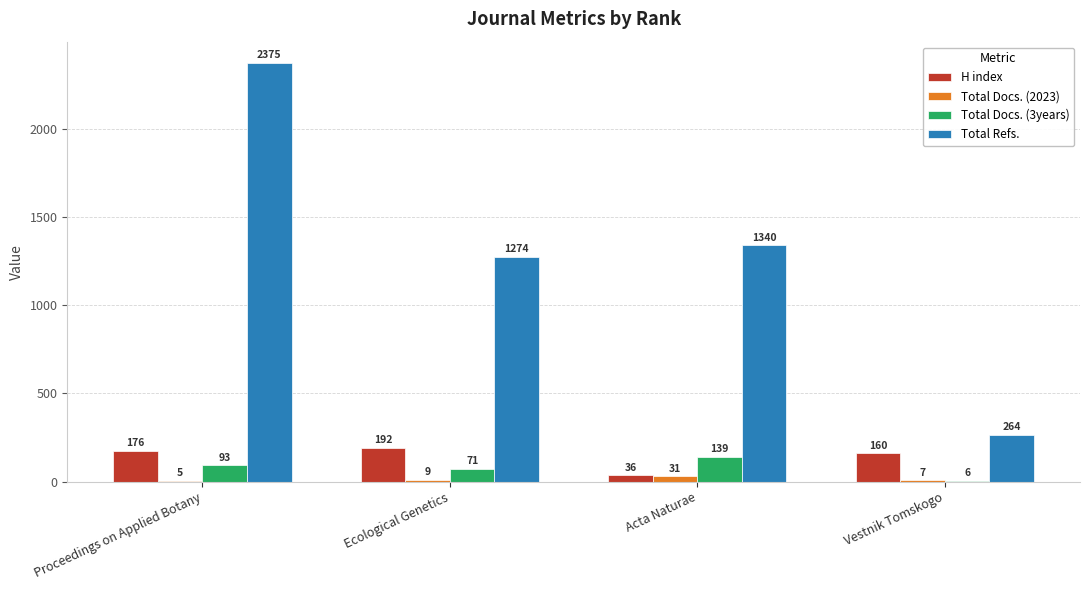

What are all the series names shown in the legend?

H index, Total Docs. (2023), Total Docs. (3years), Total Refs.